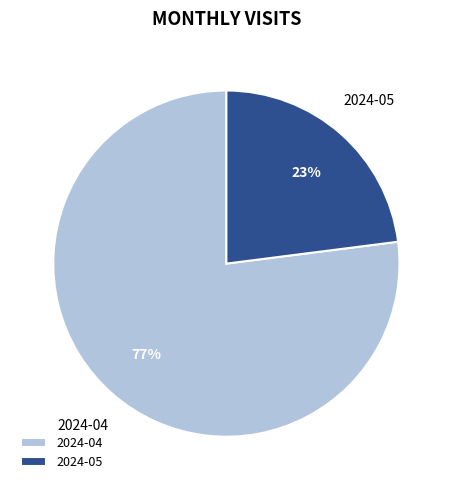

To the nearest percent, what is the difference between the largest and smallest slice percentages?

54%